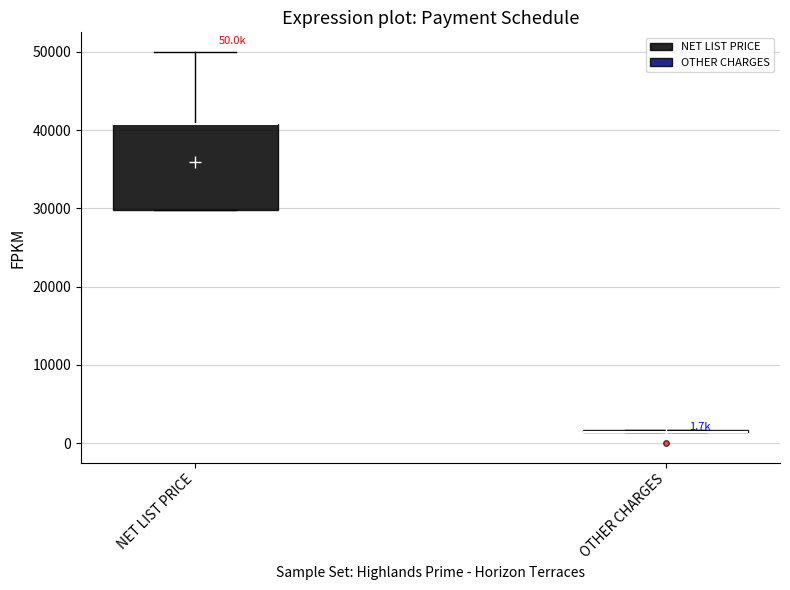

Comparing the boxes themselves (not the whiskers), which one is the tallest?

NET LIST PRICE